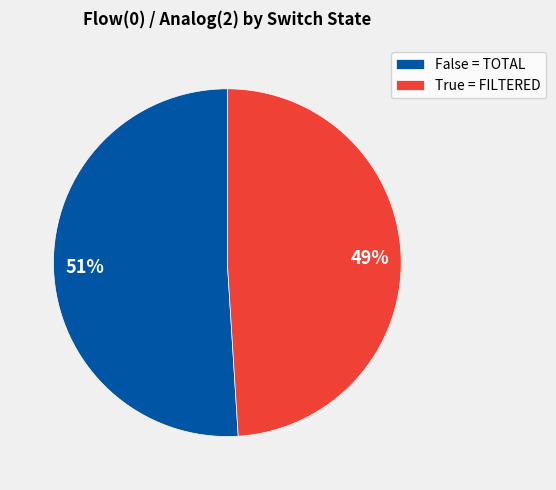

What percentage is the True = FILTERED slice, to the nearest percent?

49%